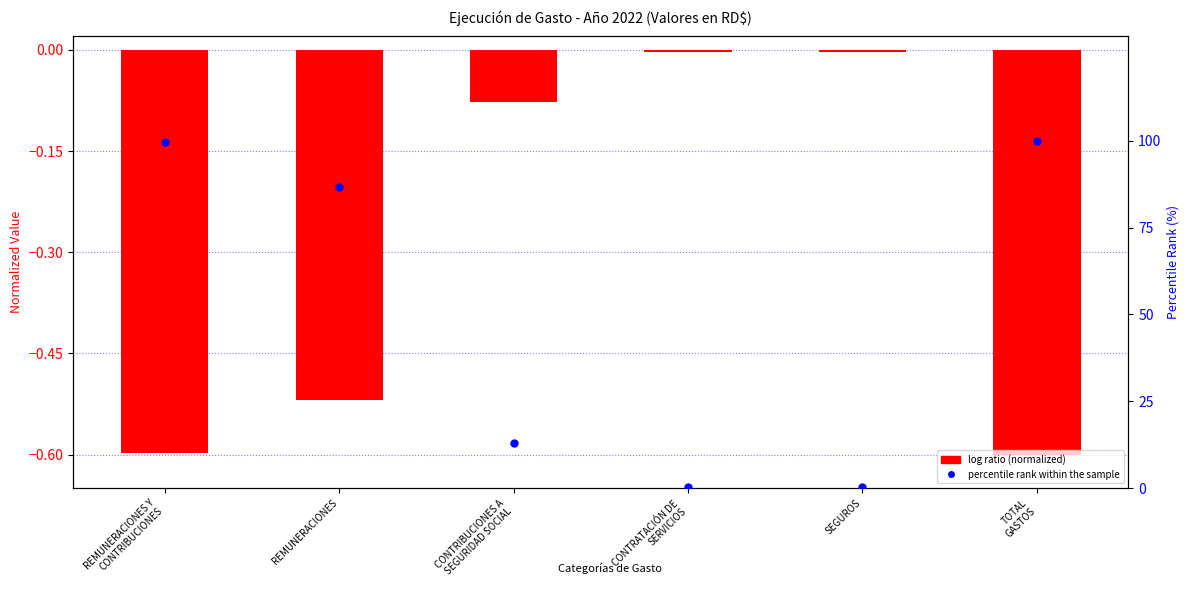

At how many categories does at least one series exceed 46?

3